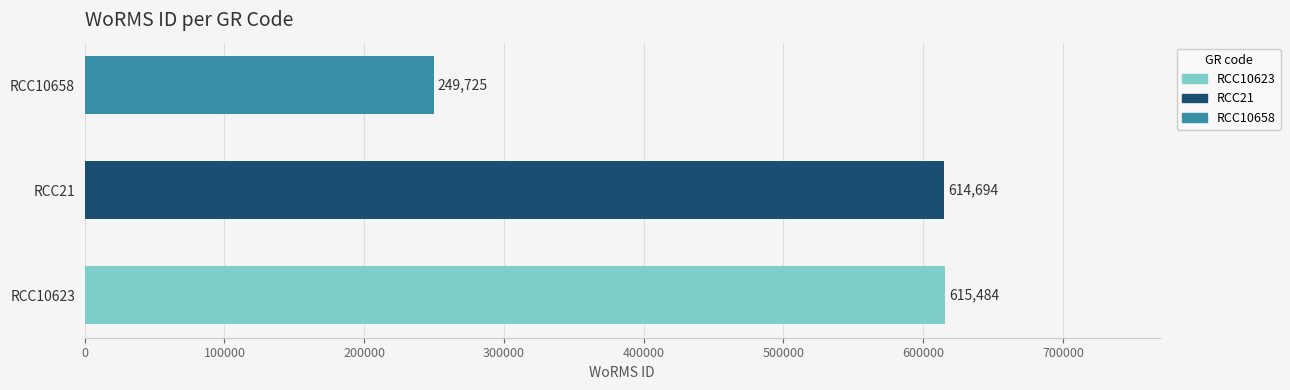

Between RCC10623 and RCC21, which is larger?

RCC10623